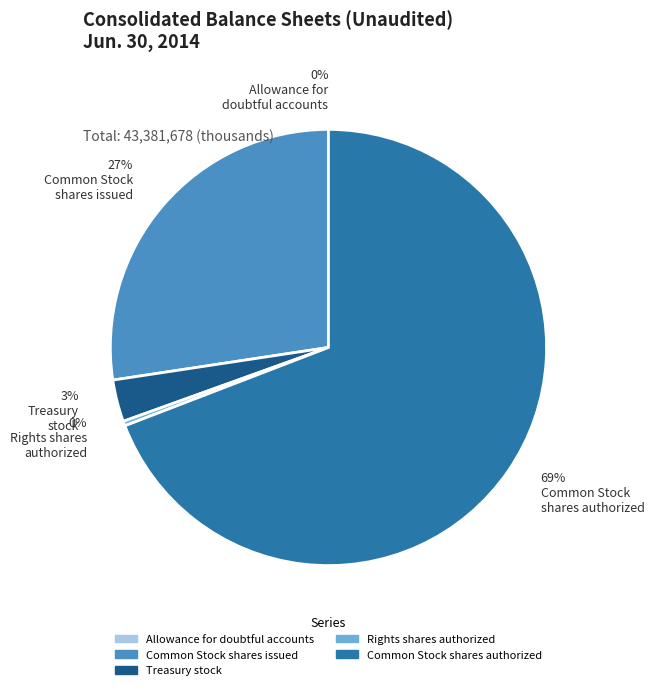

Which slice is the largest?

69% Common Stock shares authorized